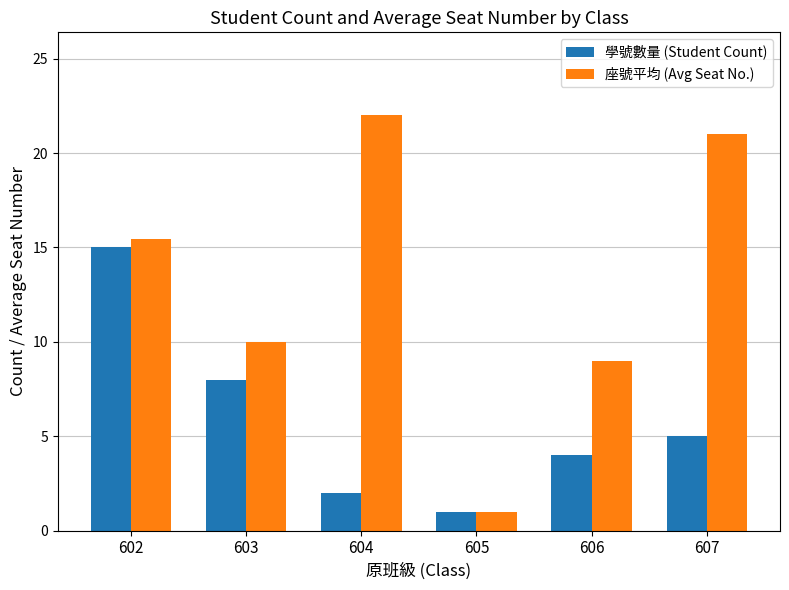

The value of 座號平均 (Avg Seat No.) at 603 is 13.8. True or false?

False